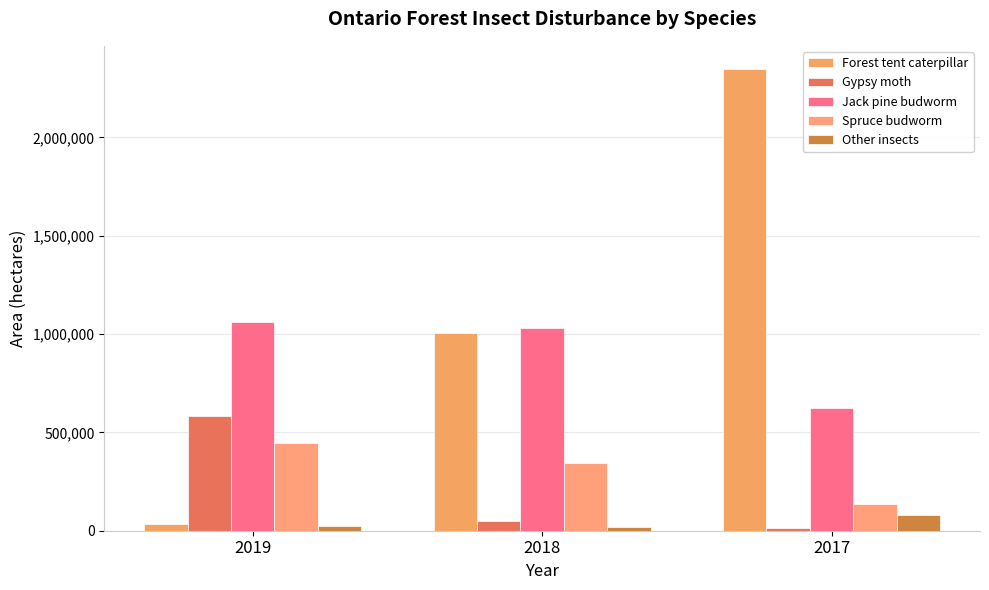

How many values in the Spruce budworm series are below 343426?

1